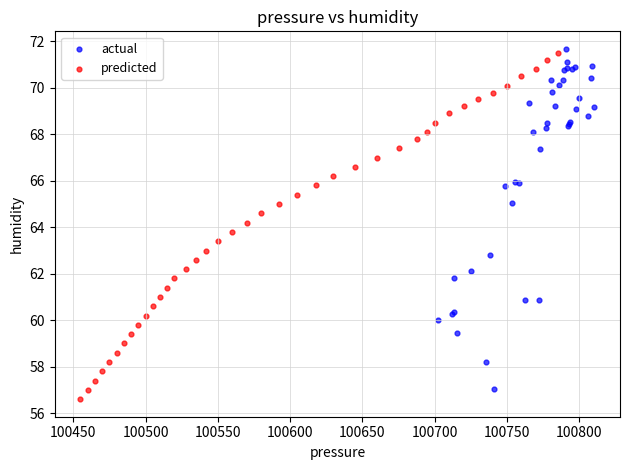

Which series reaches the minimum Y coordinate?

predicted